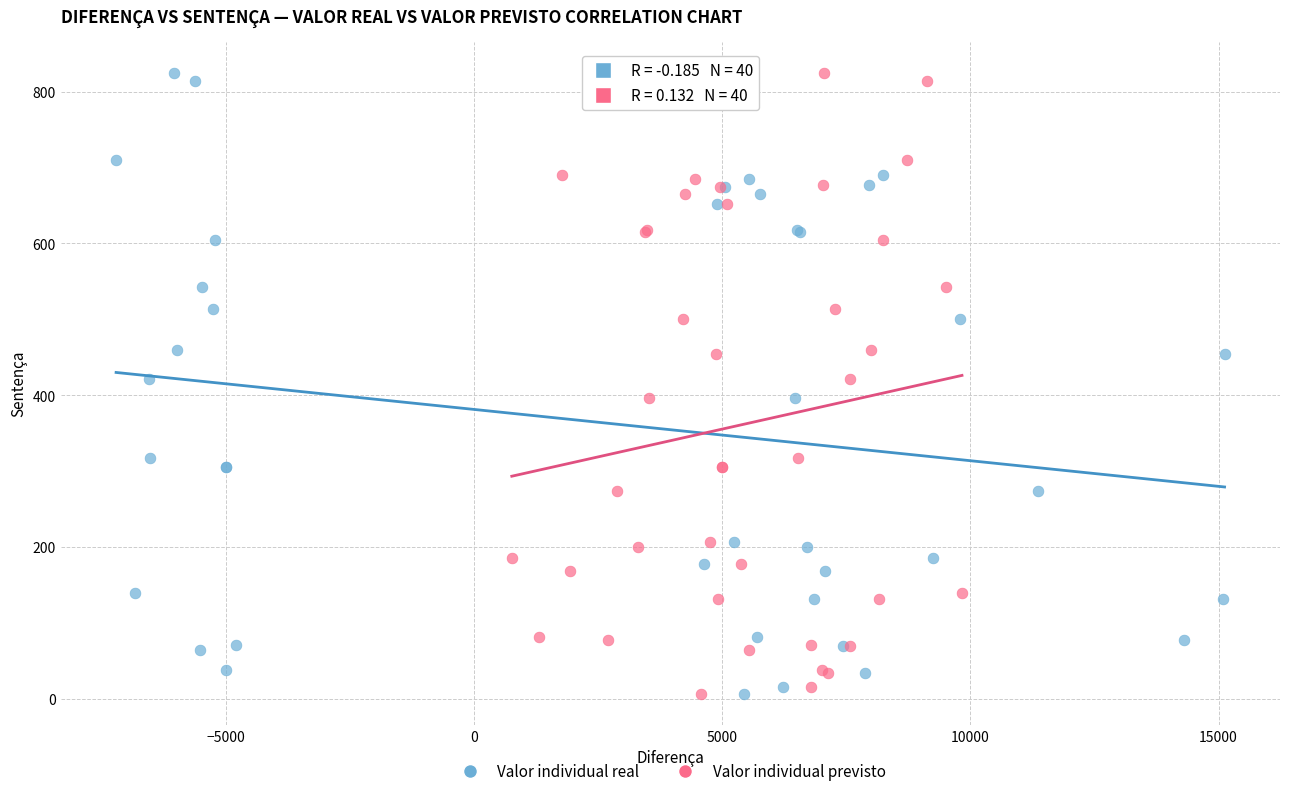

What are all the series names shown in the legend?

Valor individual real, Valor individual previsto